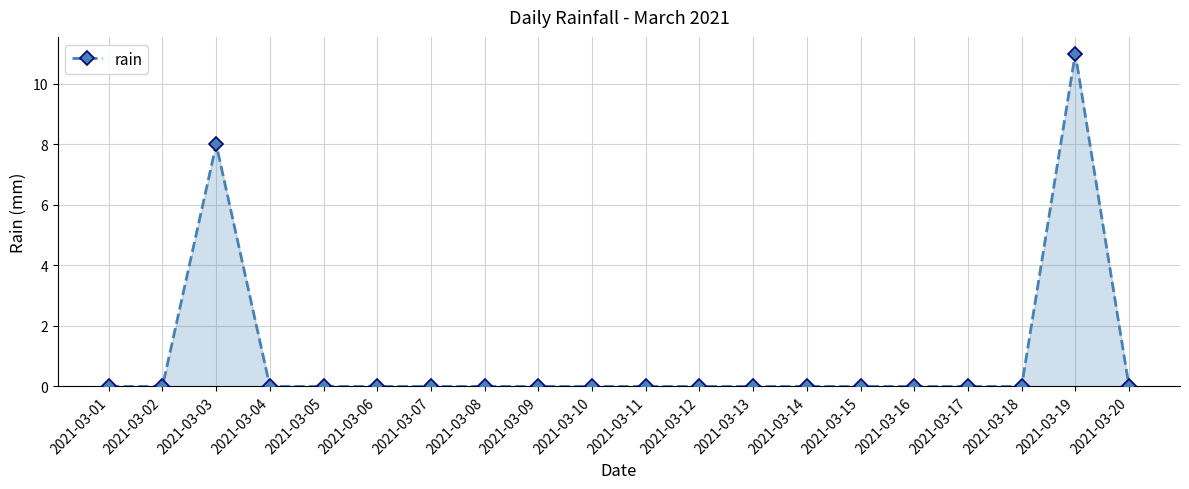

At which category does the chart reach its peak across all series?

2021-03-19